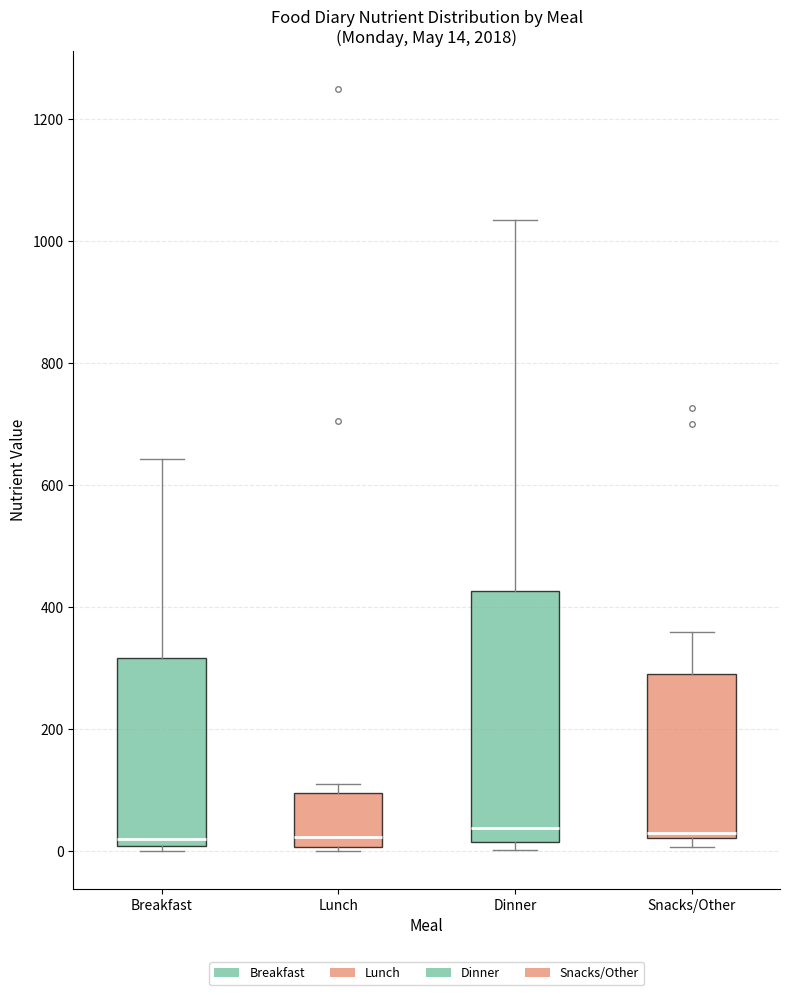

Which box is the tallest, from its lower edge to its upper edge?

Dinner